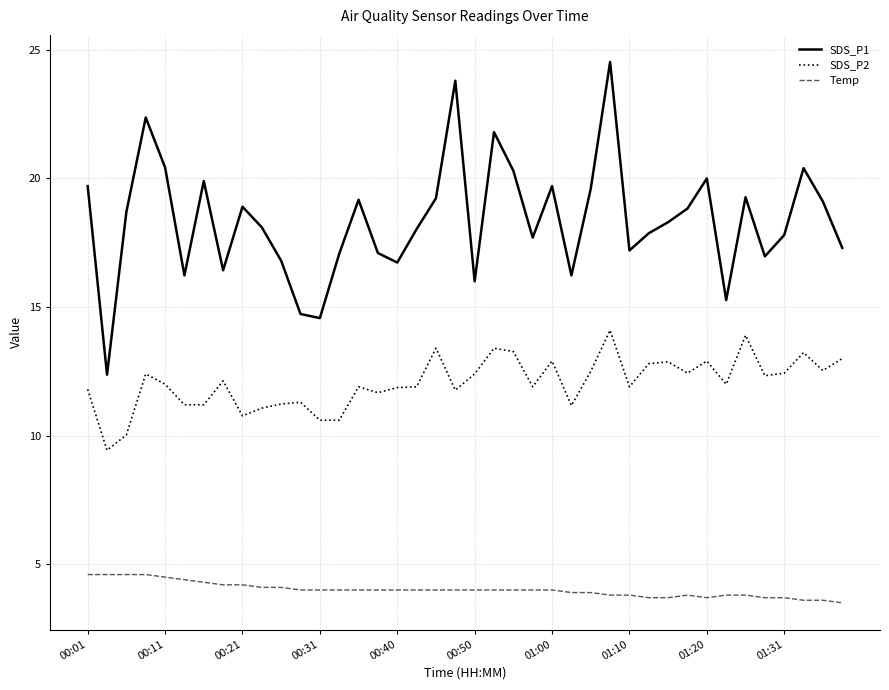

Which series has the widest spread of values?

SDS_P1